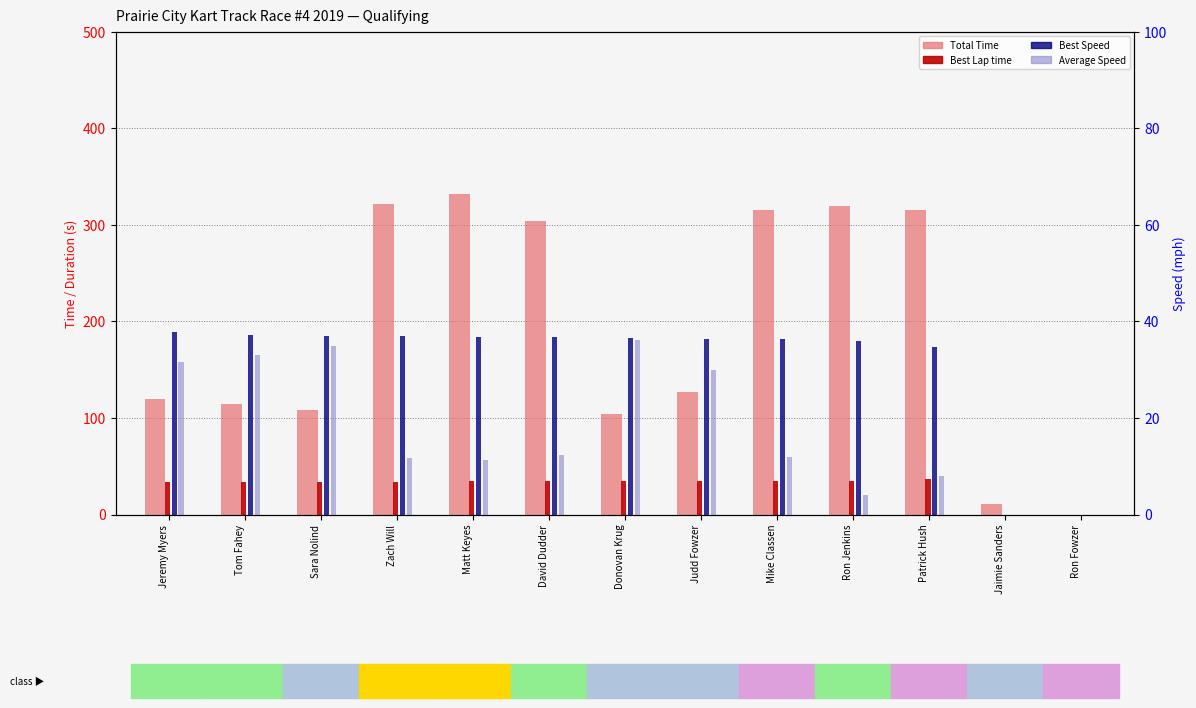

What is the approximate value of Best Lap time at David Dudder?

34.3